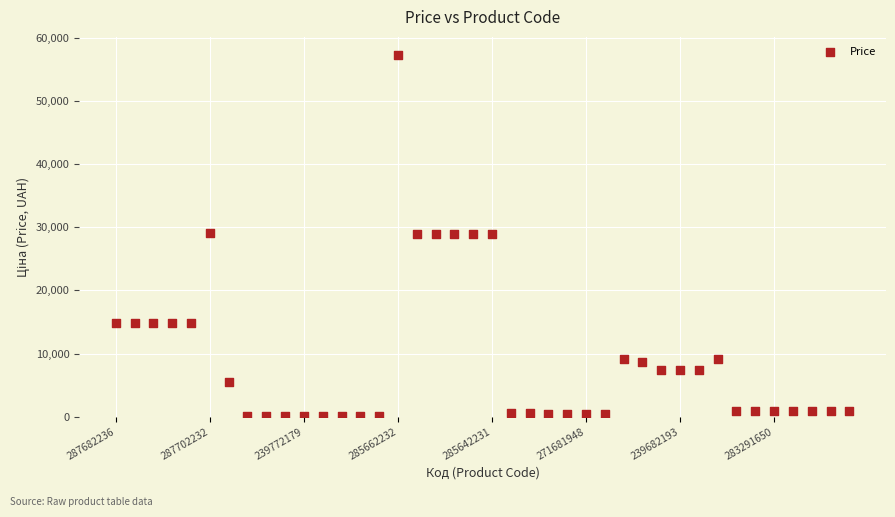

What is the range of Y values (max minus min)?

57202.1